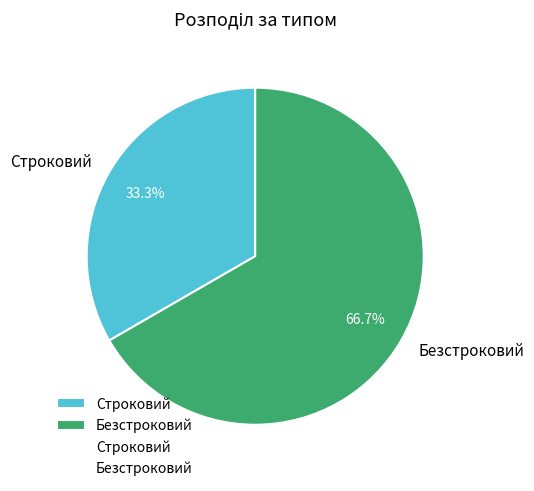

To the nearest percent, what is the combined percentage of Строковий and Безстроковий?

100%